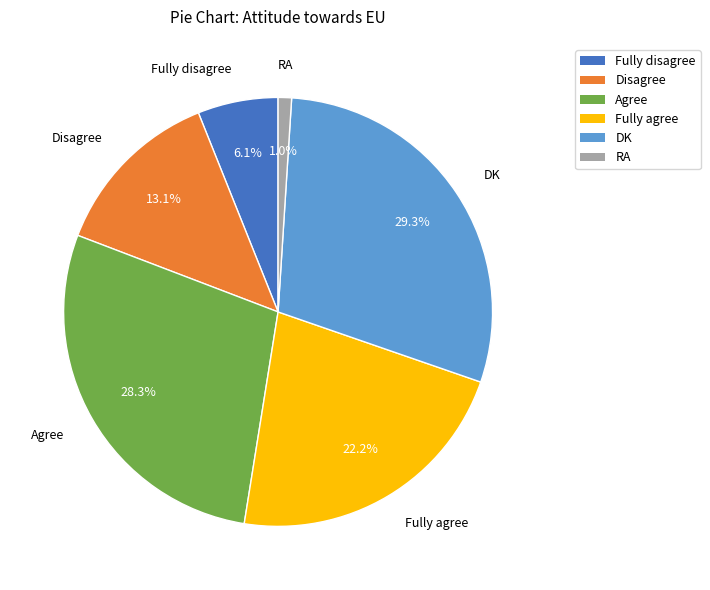

How many slices are in this pie chart?

6